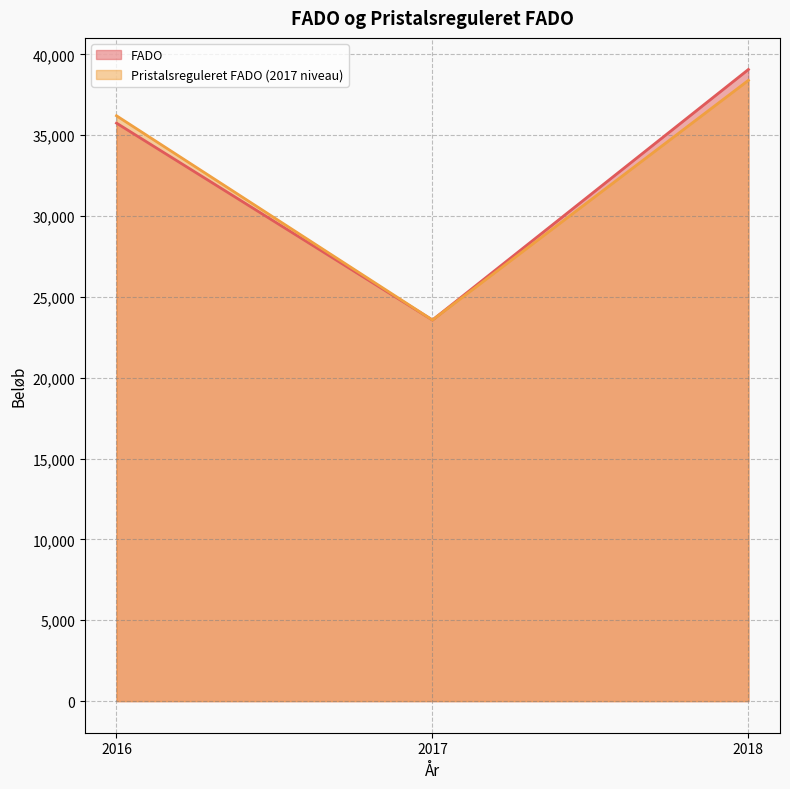

What is the average value of the Pristalsreguleret FADO (2017 niveau) series?

32722.7